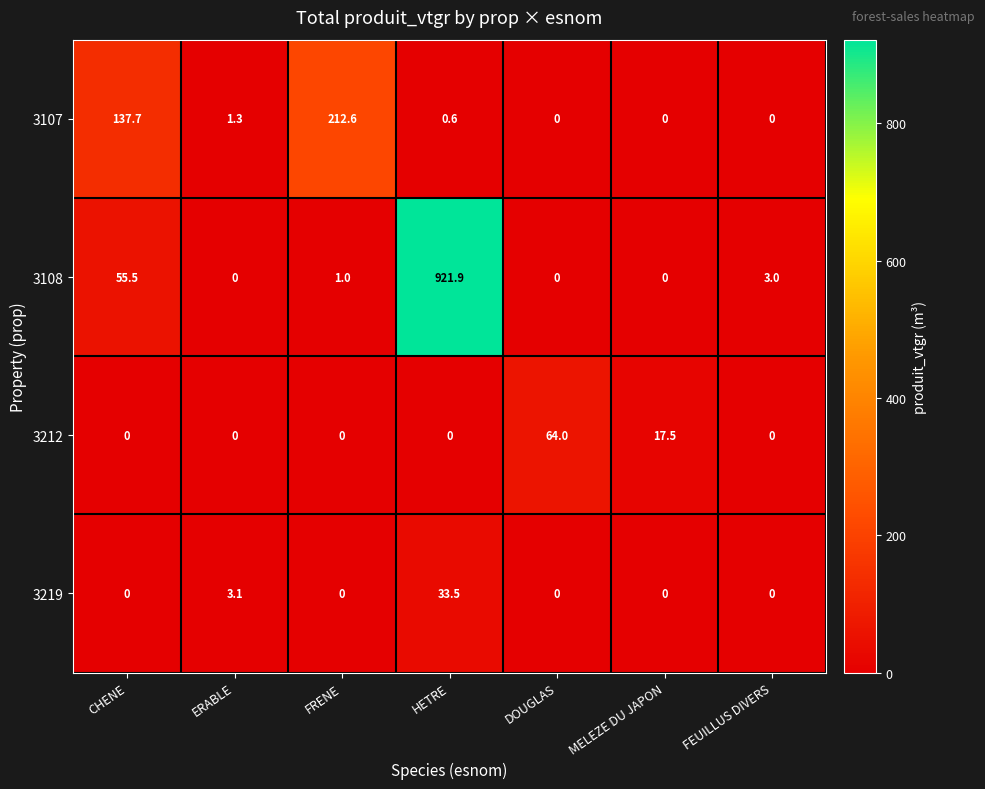

Between FRENE and DOUGLAS, which series saw the biggest shift?

3107